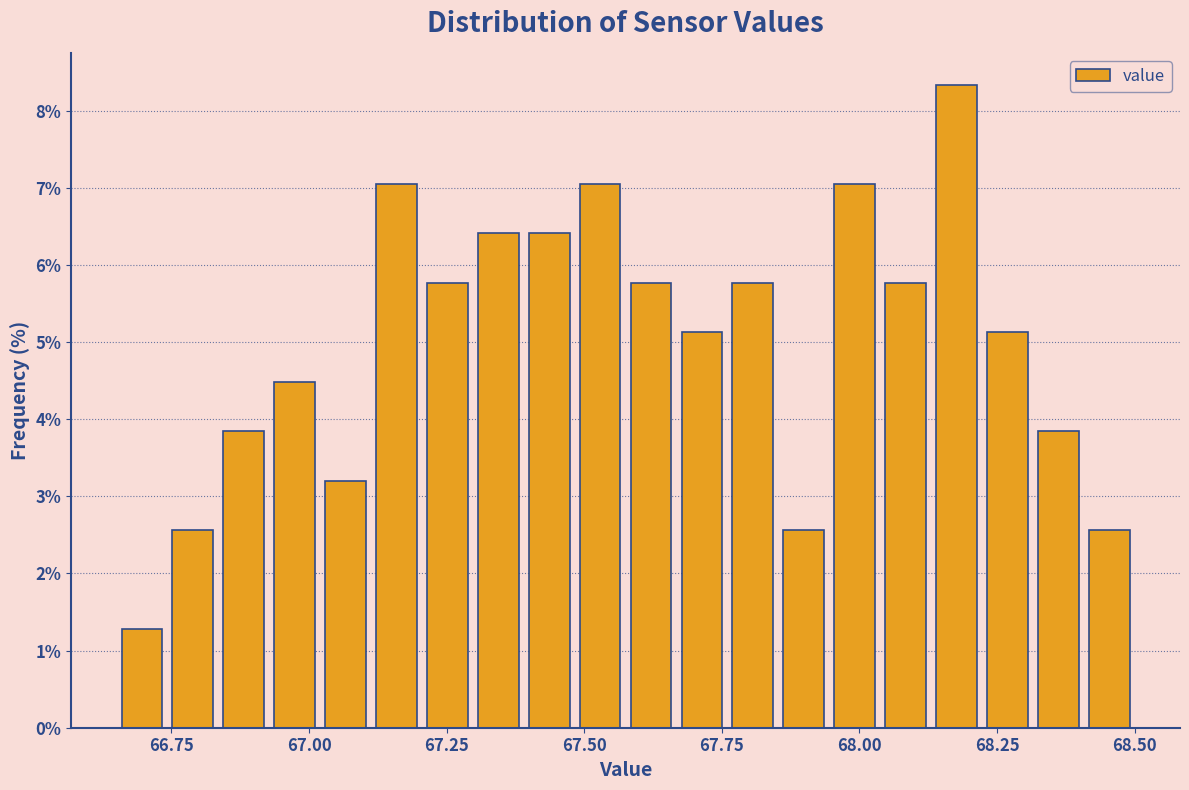

Around what value on the x-axis is the tallest bar? Give the approximate position of its centre, as read against the axis.

68.20